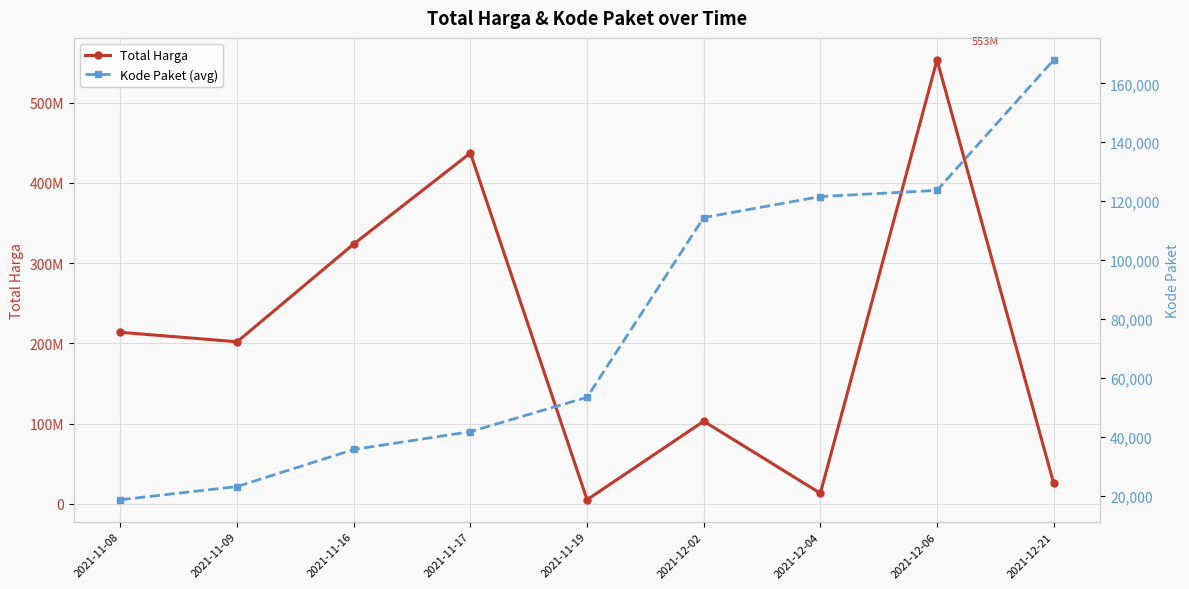

What position from the left is 2021-12-02?

6